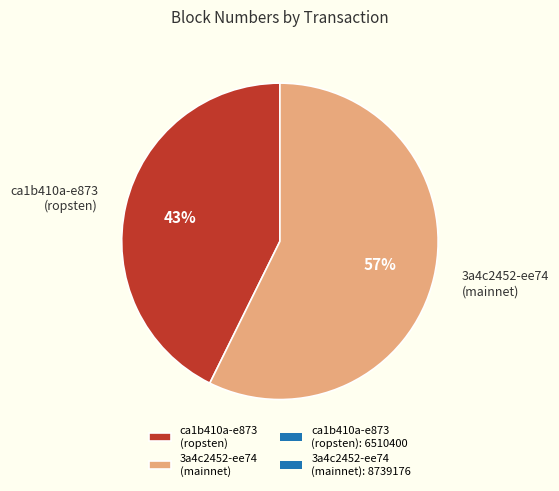

To the nearest percent, what is the combined percentage of 3a4c2452-ee74 (mainnet) and ca1b410a-e873 (ropsten)?

100%